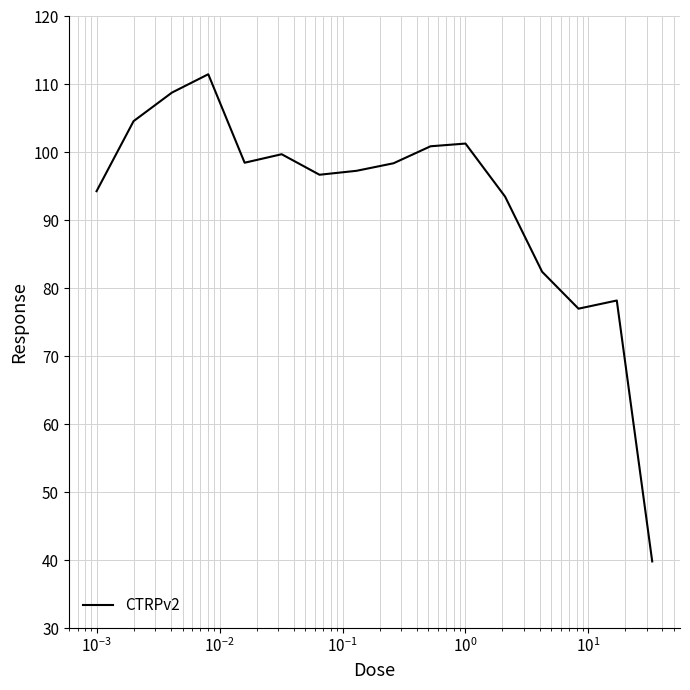

What is the minimum value shown in the chart?

39.8